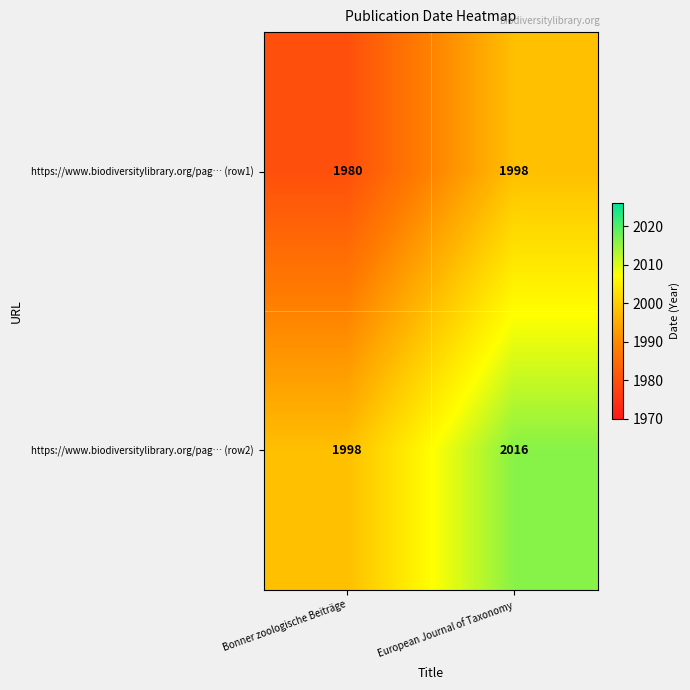

What is the maximum value shown in the chart?

2016